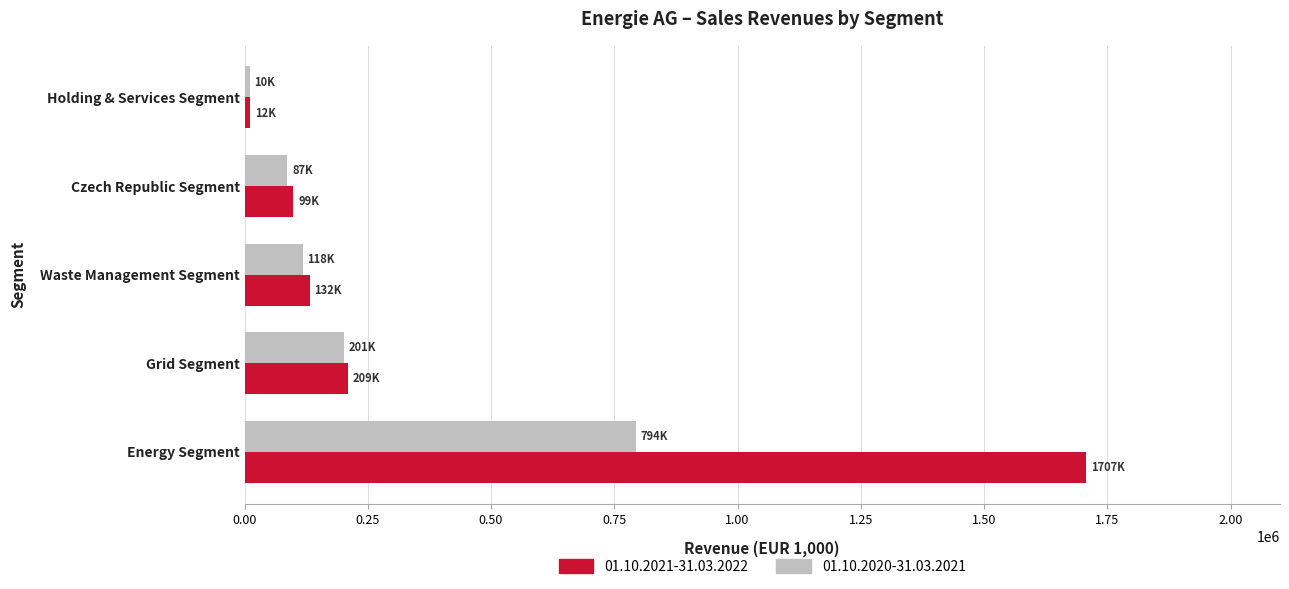

The 01.10.2021-31.03.2022 series shows 61461.2 at Waste Management Segment. True or false?

False